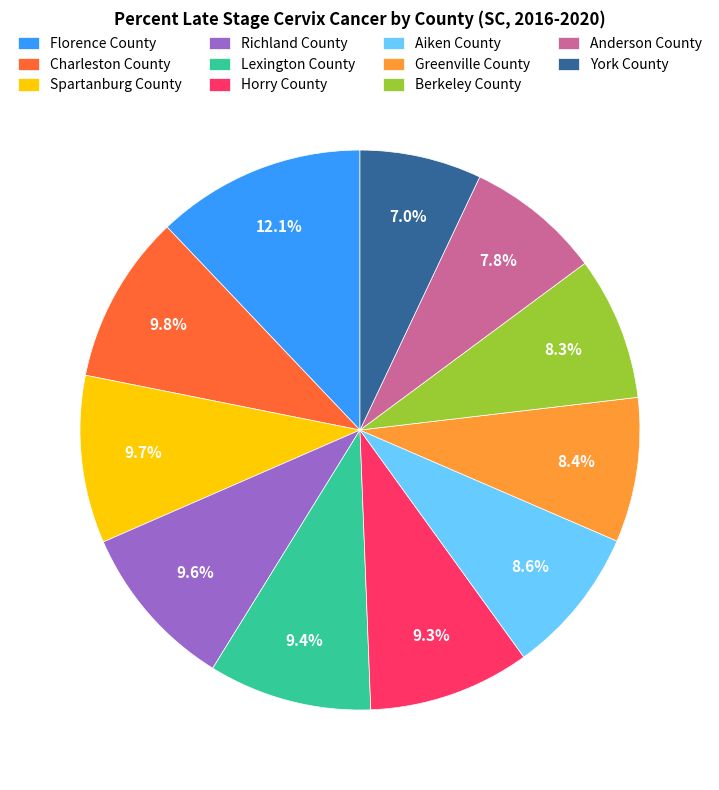

What is the largest slice in the pie chart?

Florence County